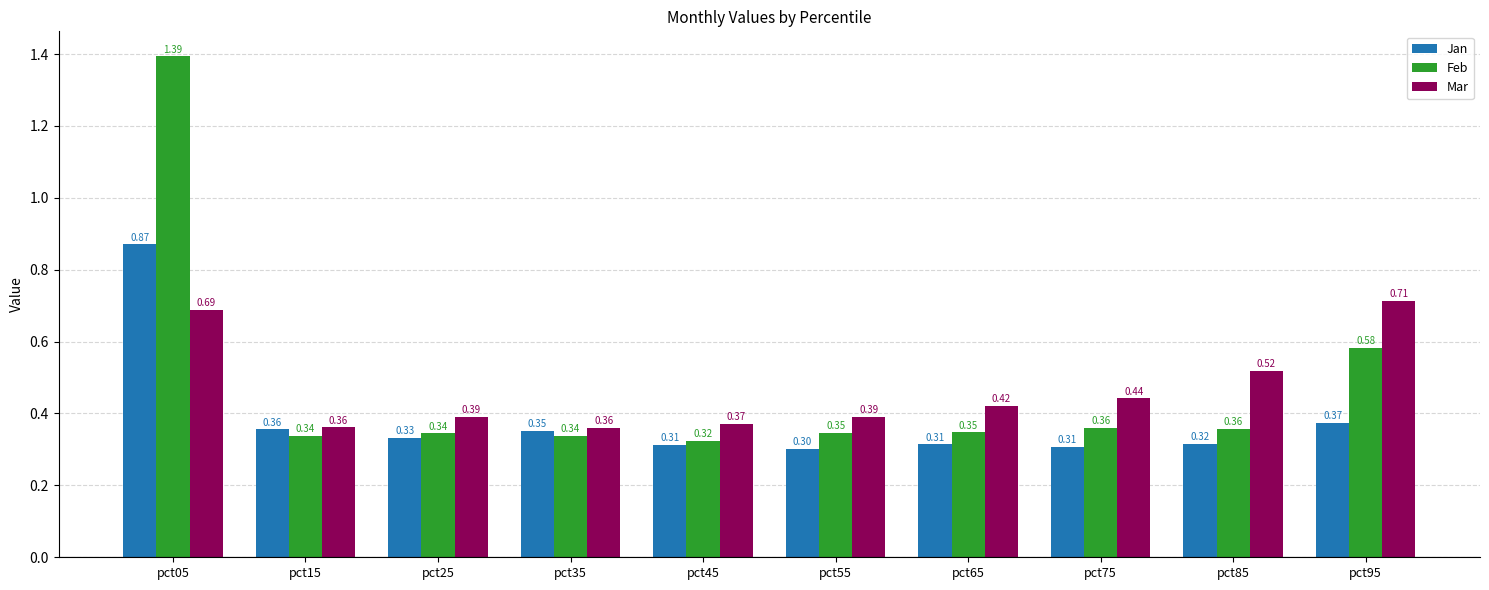

At which label does Feb reach its peak?

pct05